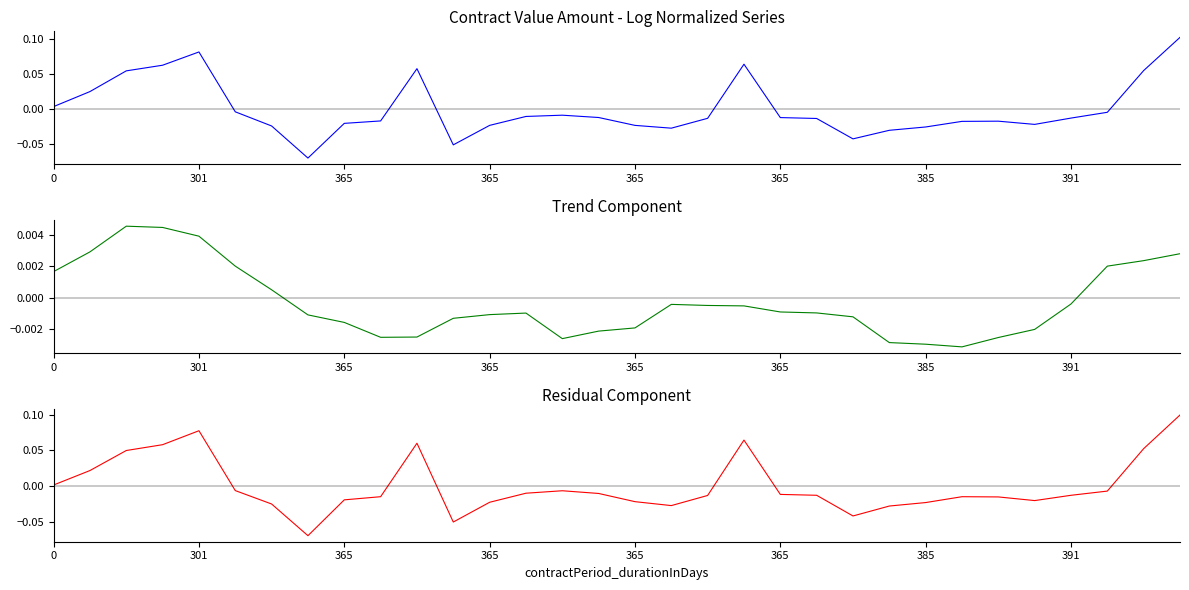

What is the maximum value for residual?

0.1